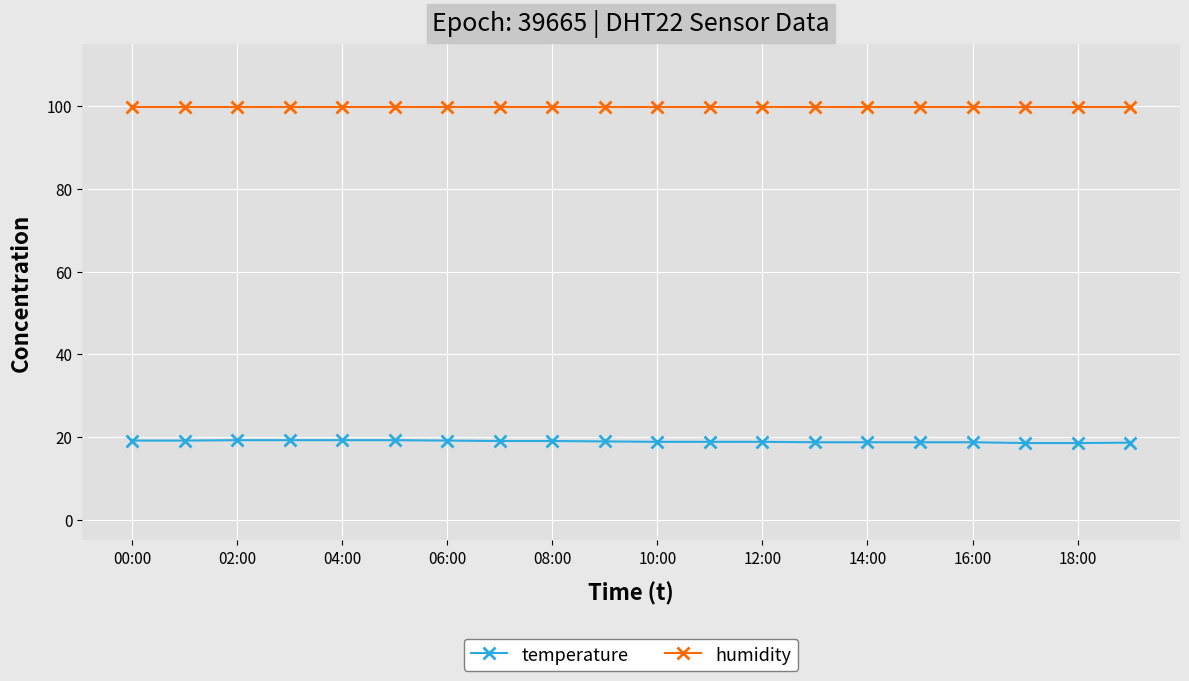

At how many categories does at least one series exceed 90?

20